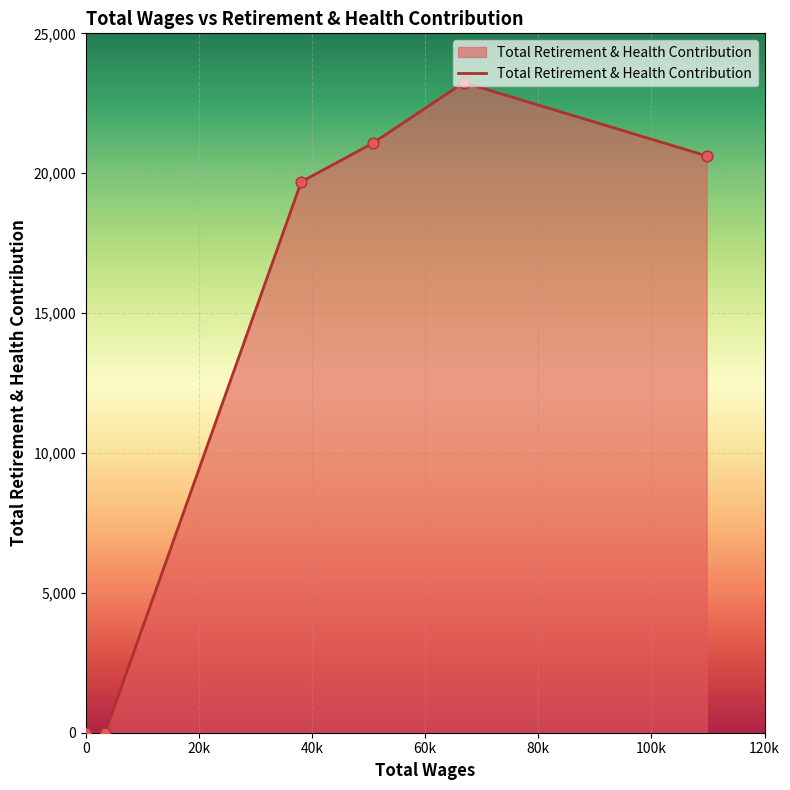

What is the greatest value displayed?

23240